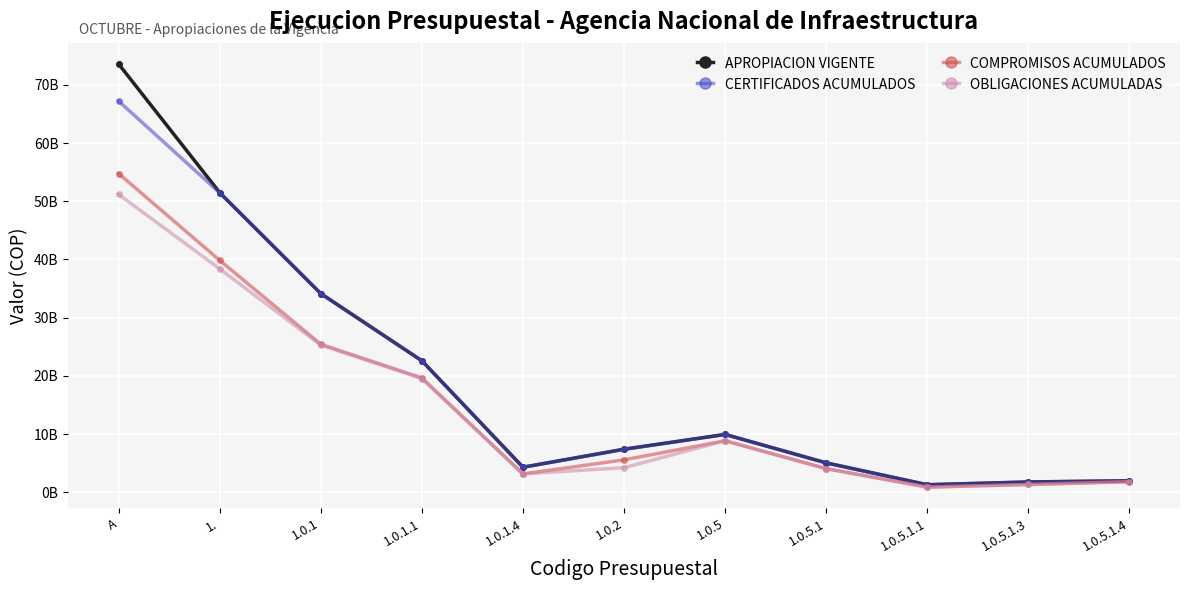

Is this an area chart (filled region under the line)?

No